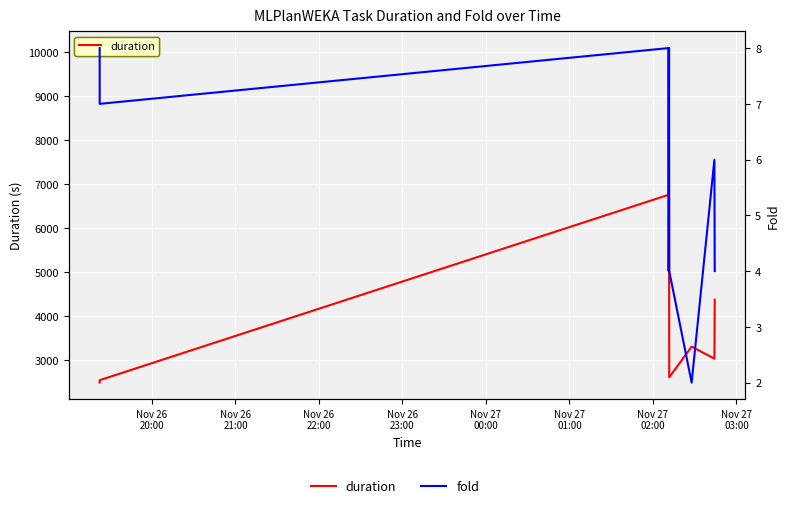

What are all the series names shown in the legend?

duration, fold